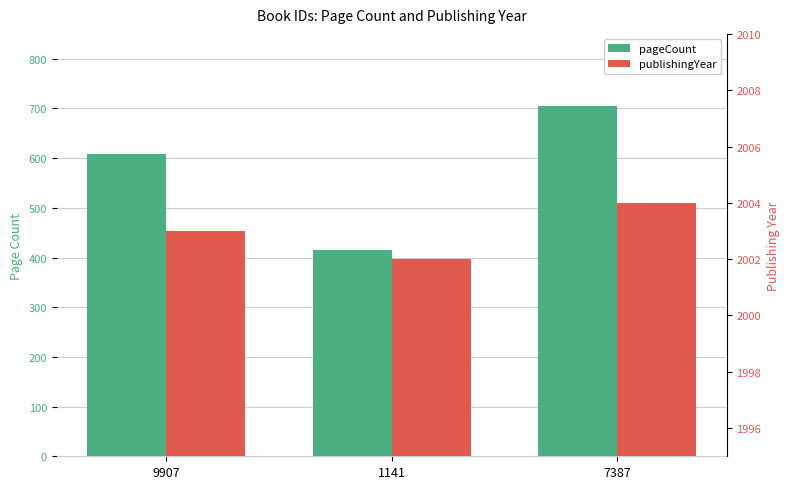

The pageCount series shows 133 at 9907. True or false?

False